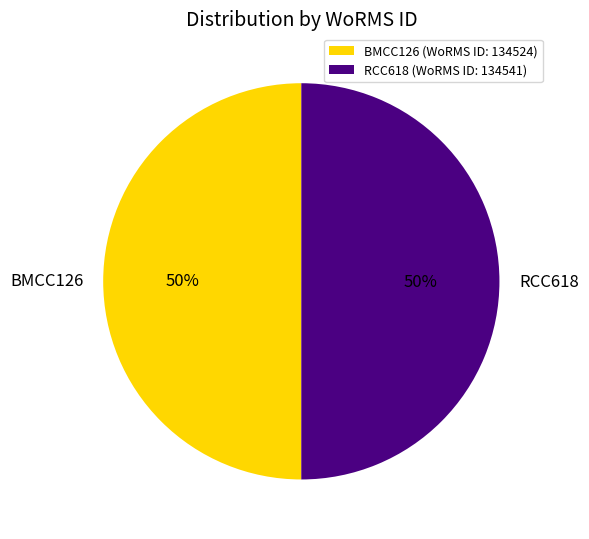

To the nearest percent, what percentage of the pie is BMCC126?

50%